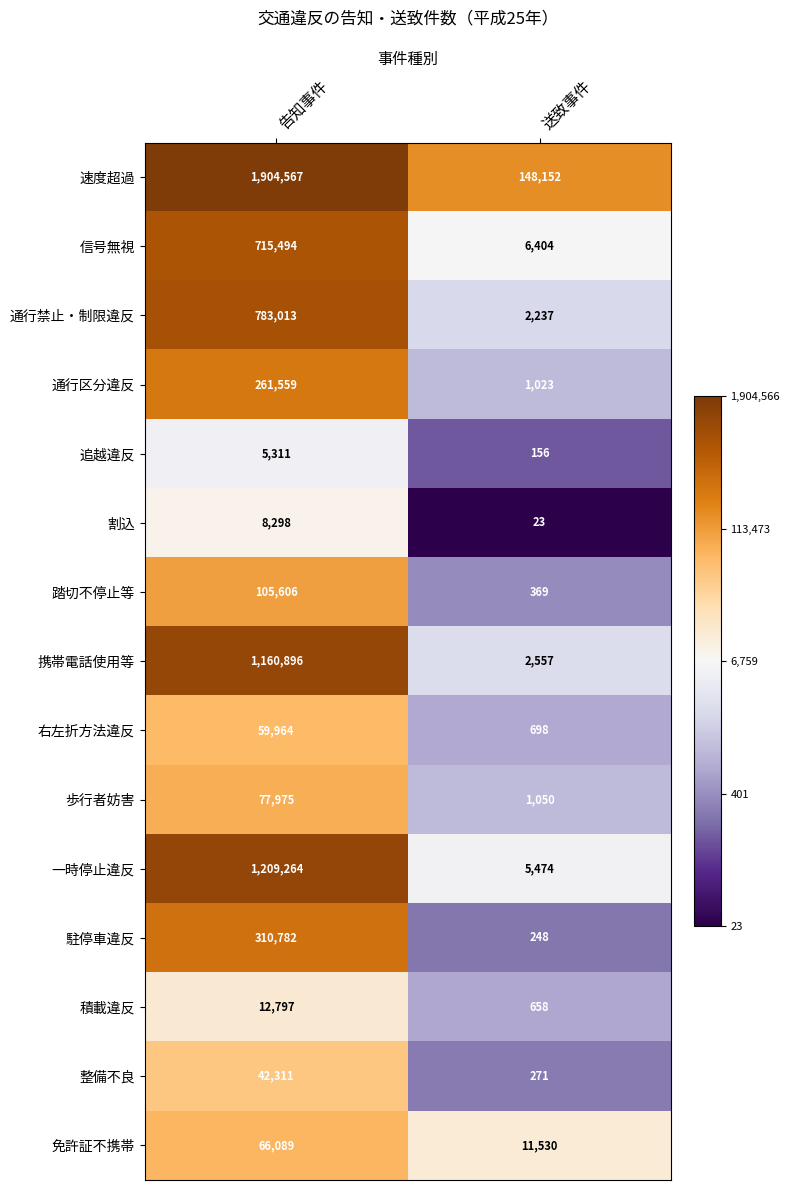

Between 告知事件 and 送致事件, which series saw the biggest shift?

速度超過